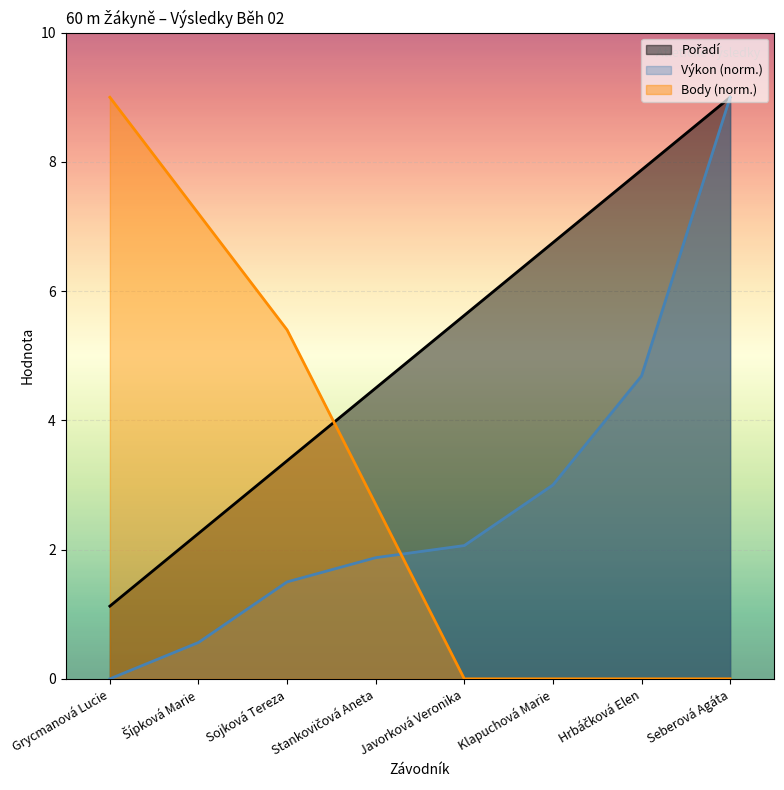

Is it true that Pořadí equals 3.4 at Sojková Tereza?

True